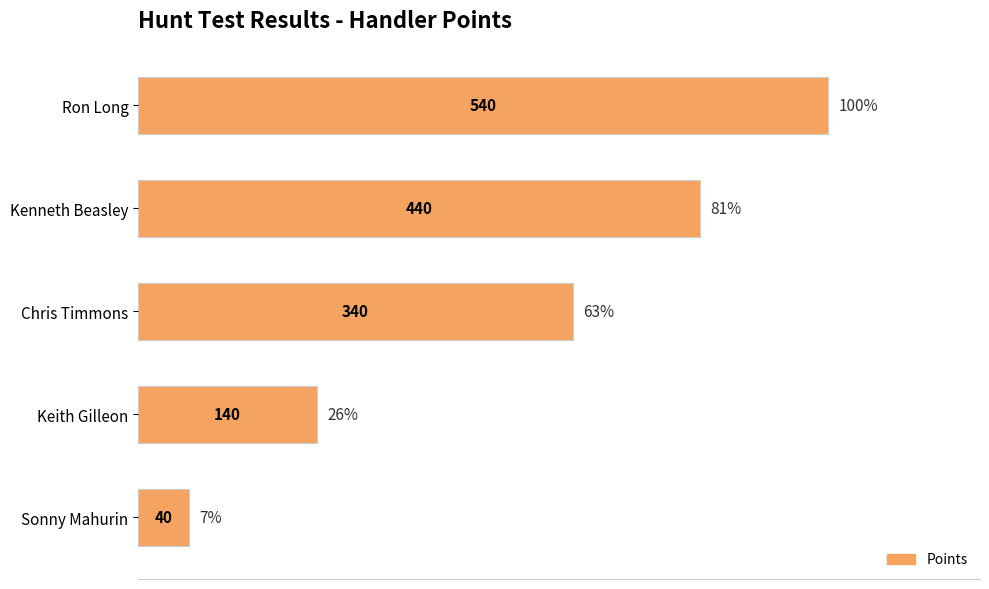

What is the label of the 4th bar from the top?

Keith Gilleon